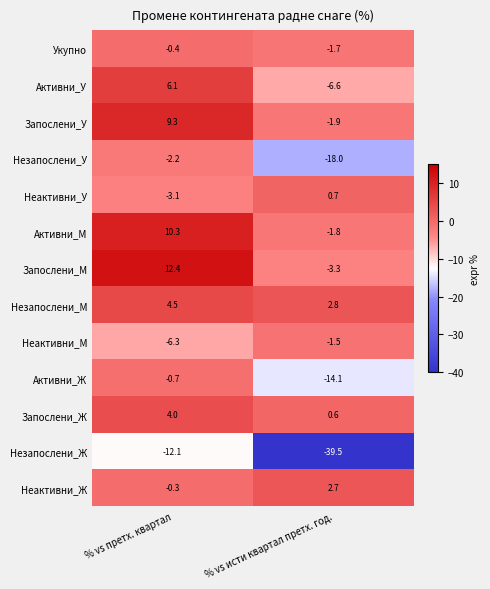

Rank the series at % vs исти квартал претх. год. from lowest to highest value.

Незапослени_Ж, Незапослени_У, Активни_Ж, Активни_У, Запослени_М, Запослени_У, Активни_М, Укупно, Неактивни_М, Запослени_Ж, Неактивни_У, Неактивни_Ж, Незапослени_М